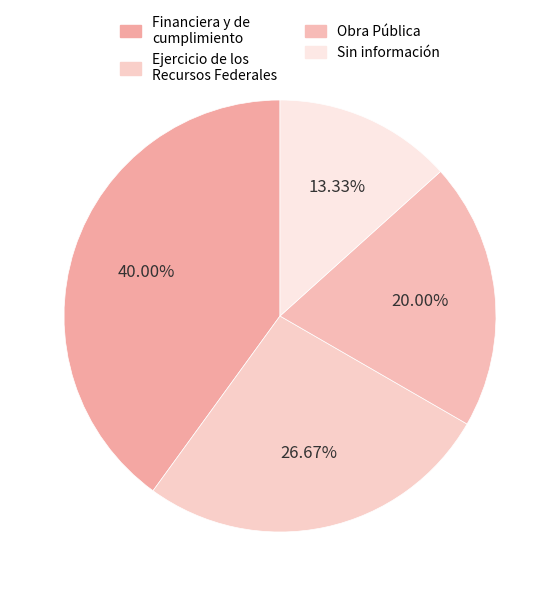

Which slice is the largest?

Financiera y de cumplimiento